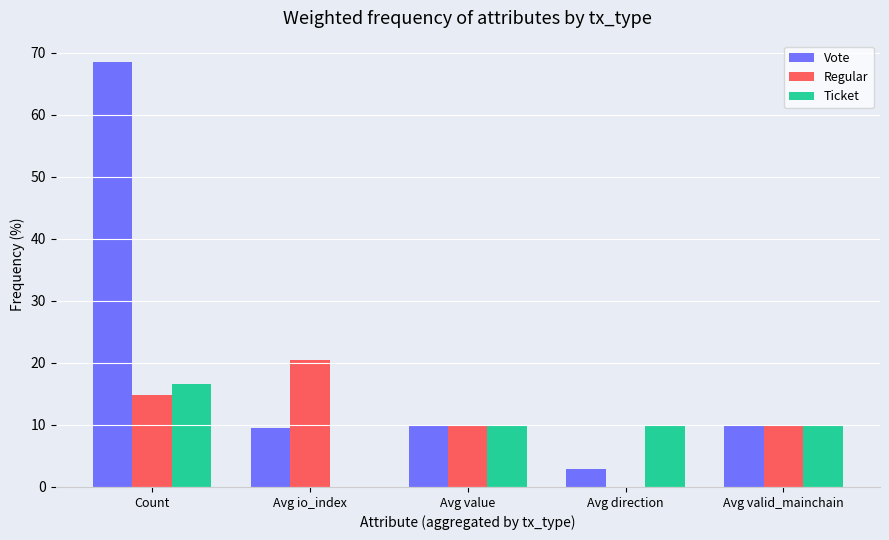

Which series has the widest spread of values?

Vote